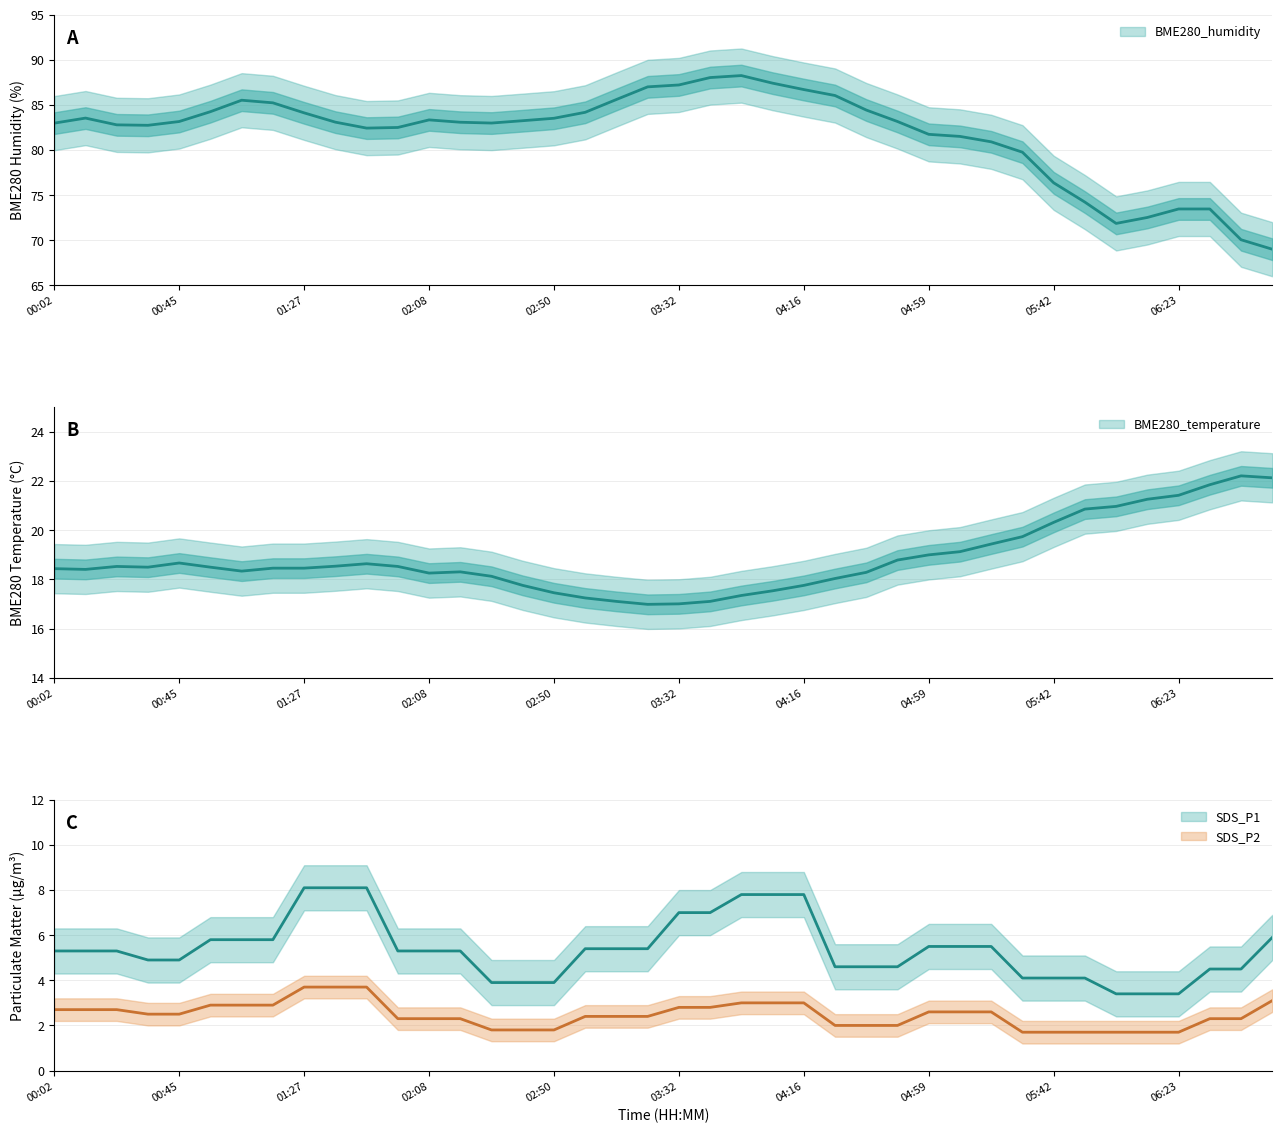

Count the number of categories in the chart.

40